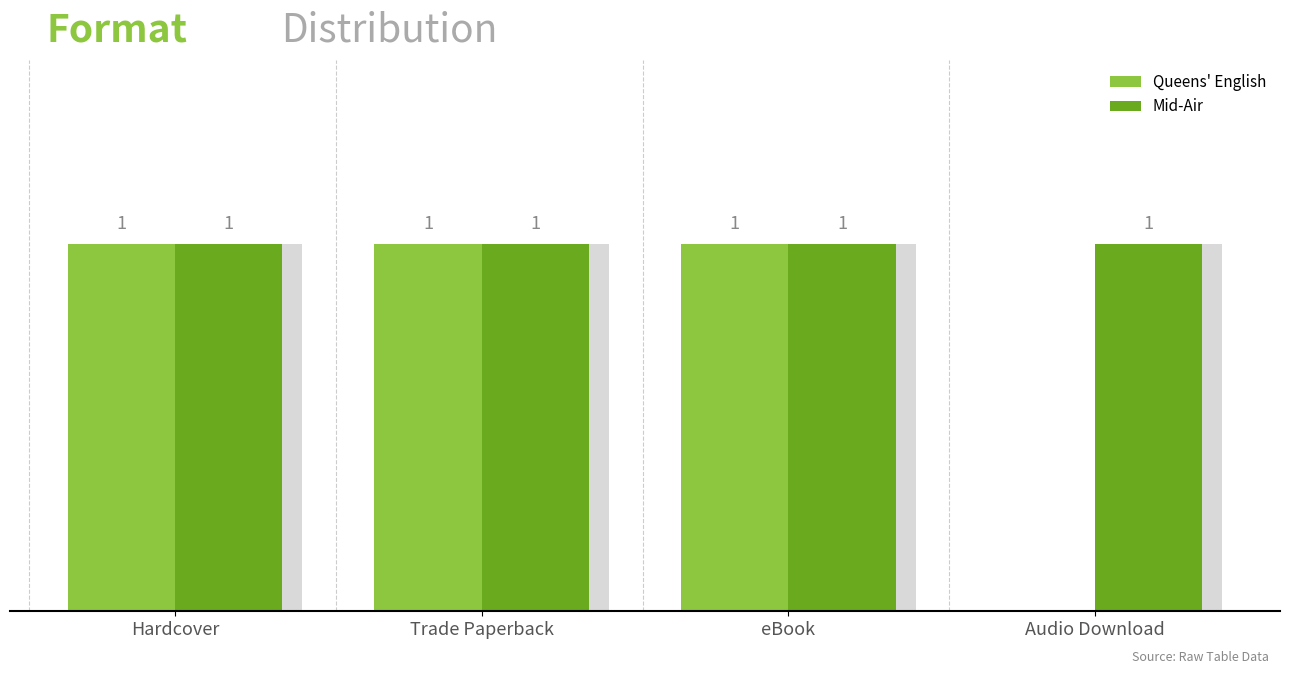

Reading right to left, list all the values displayed in this chart.

Queens' English: Audio Download=0	eBook=1	Trade Paperback=1	Hardcover=1
Mid-Air: Audio Download=1	eBook=1	Trade Paperback=1	Hardcover=1